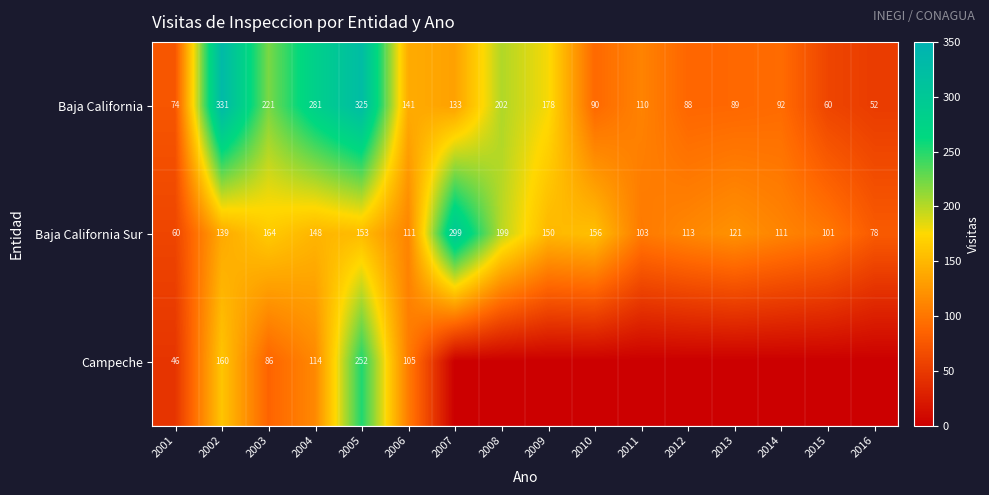

What is the difference between the second highest and second lowest values in the Baja California Sur series?

121